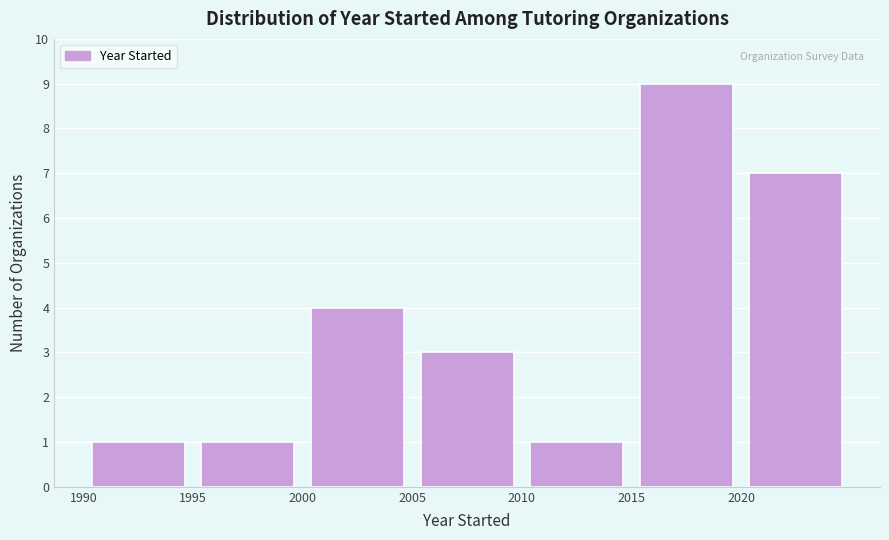

What is the height of the bar covering 1995 to 2000 on the x-axis? The values are not printed on the chart, so give them approximately, as read against the axis.

1